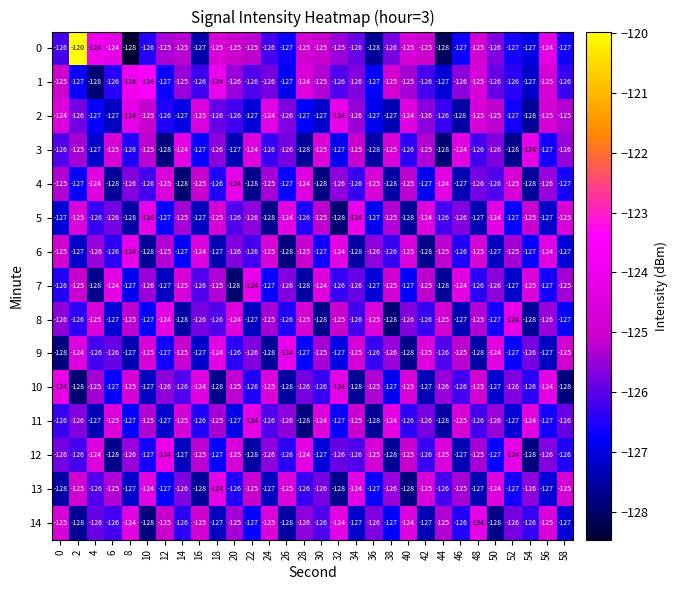

How many 9 values are between -127 and -125?

22